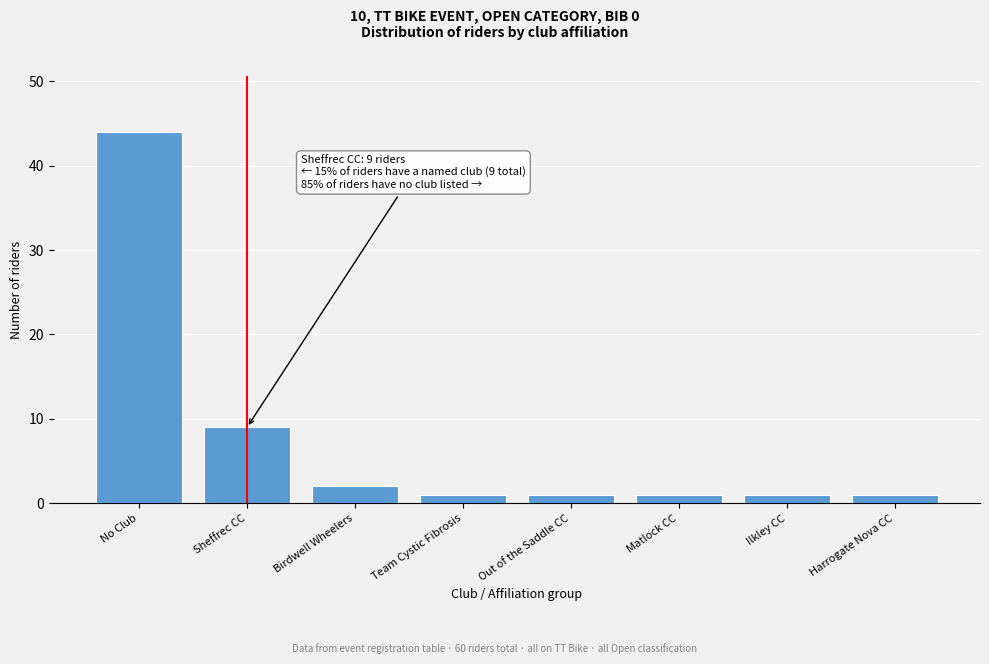

Reading left to right, extract all data points from this chart.

No Club=44	Sheffrec CC=9	Birdwell Wheelers=2	Team Cystic Fibrosis=1	Out of the Saddle CC=1	Matlock CC=1	Ilkley CC=1	Harrogate Nova CC=1